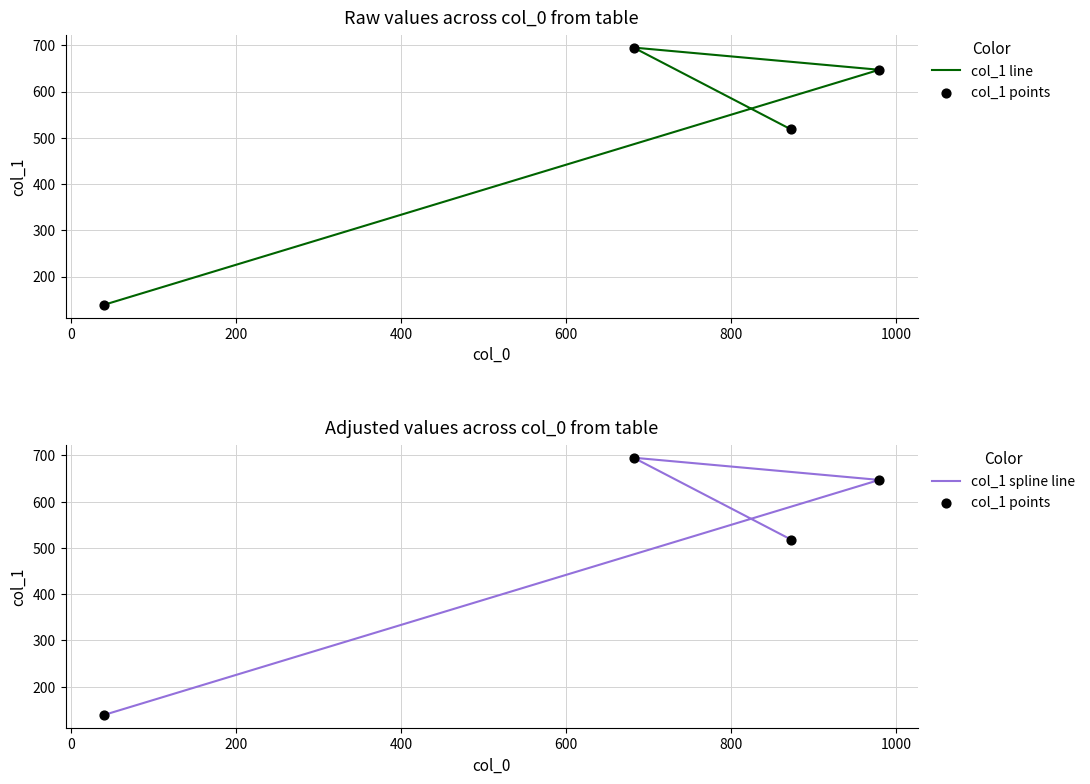

Is the value of col_1 points at 200 greater than the value of col_1 line at 200?

No